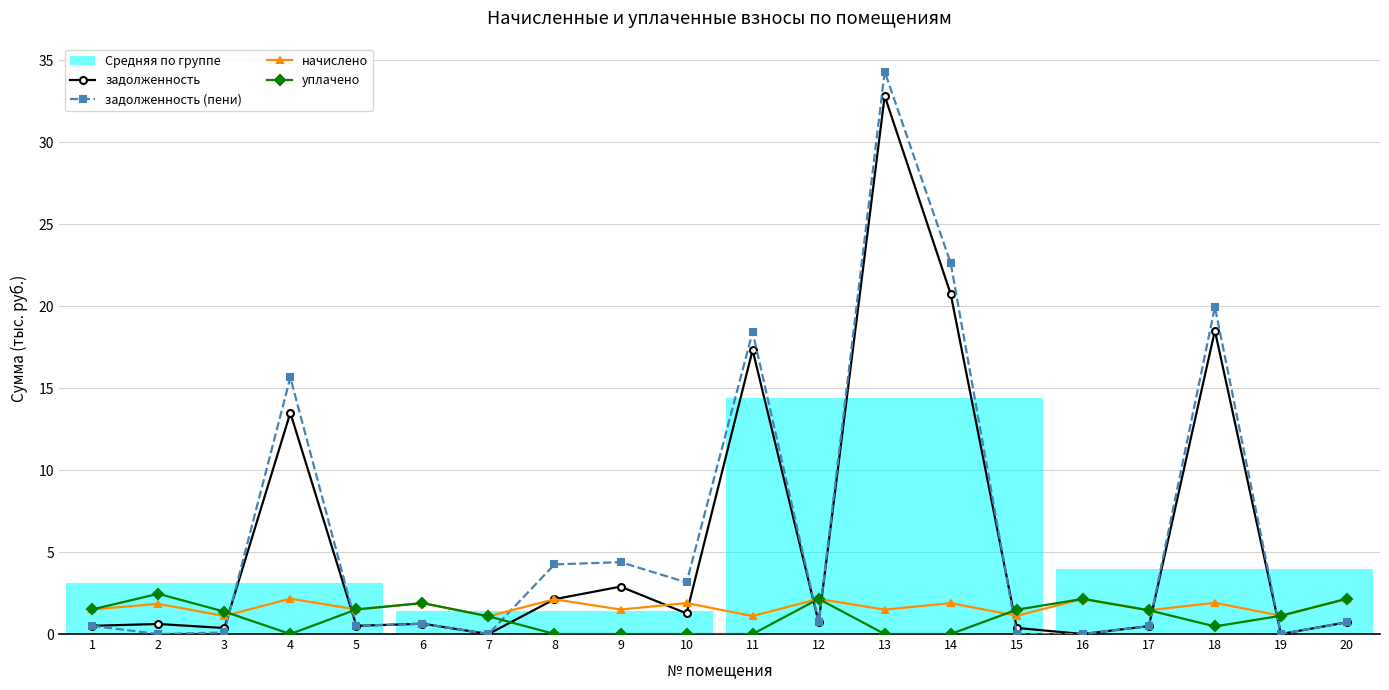

Is this an area chart (filled region under the line)?

No